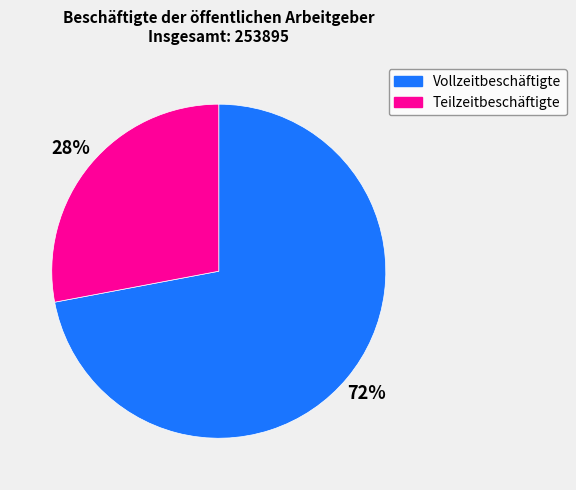

Count the number of slices in the pie.

2